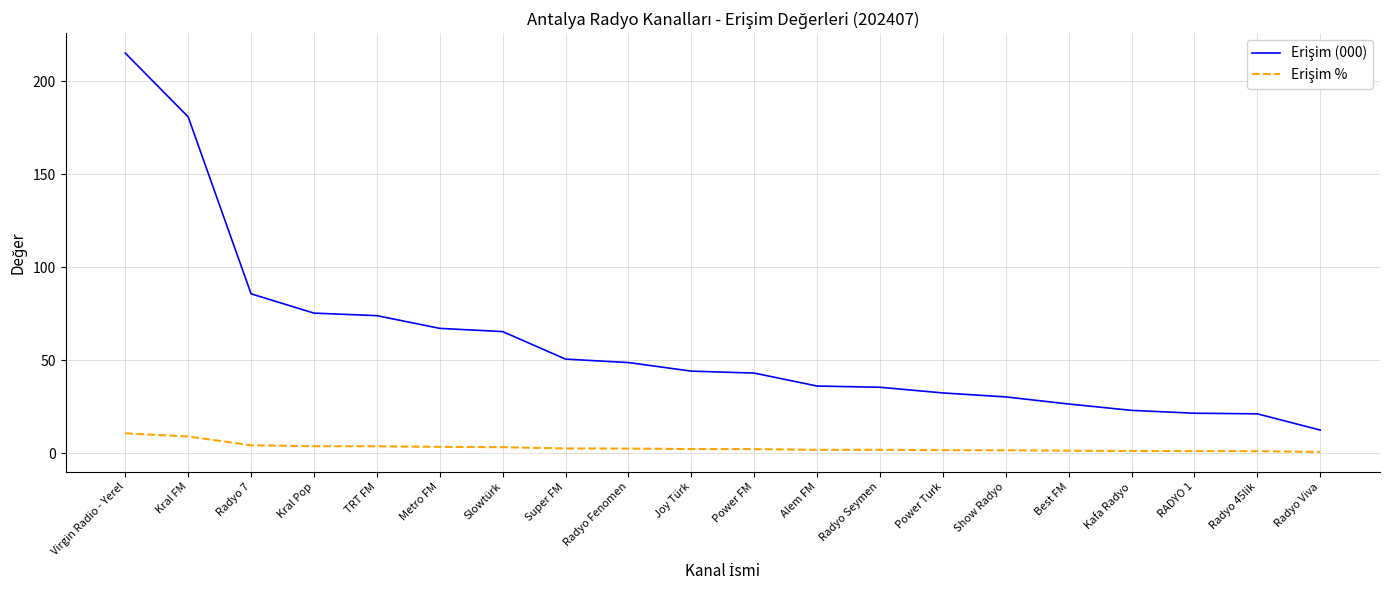

At which category is the sum across all series the highest?

Virgin Radio - Yerel